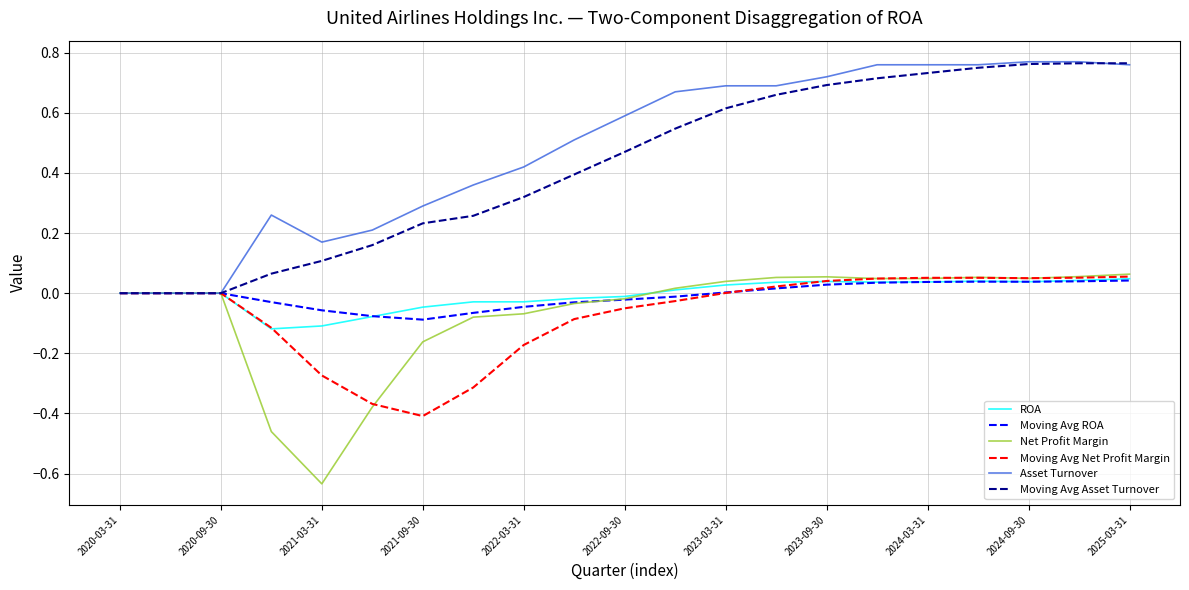

The value of ROA at 2022-09-30 is -0.0. True or false?

True